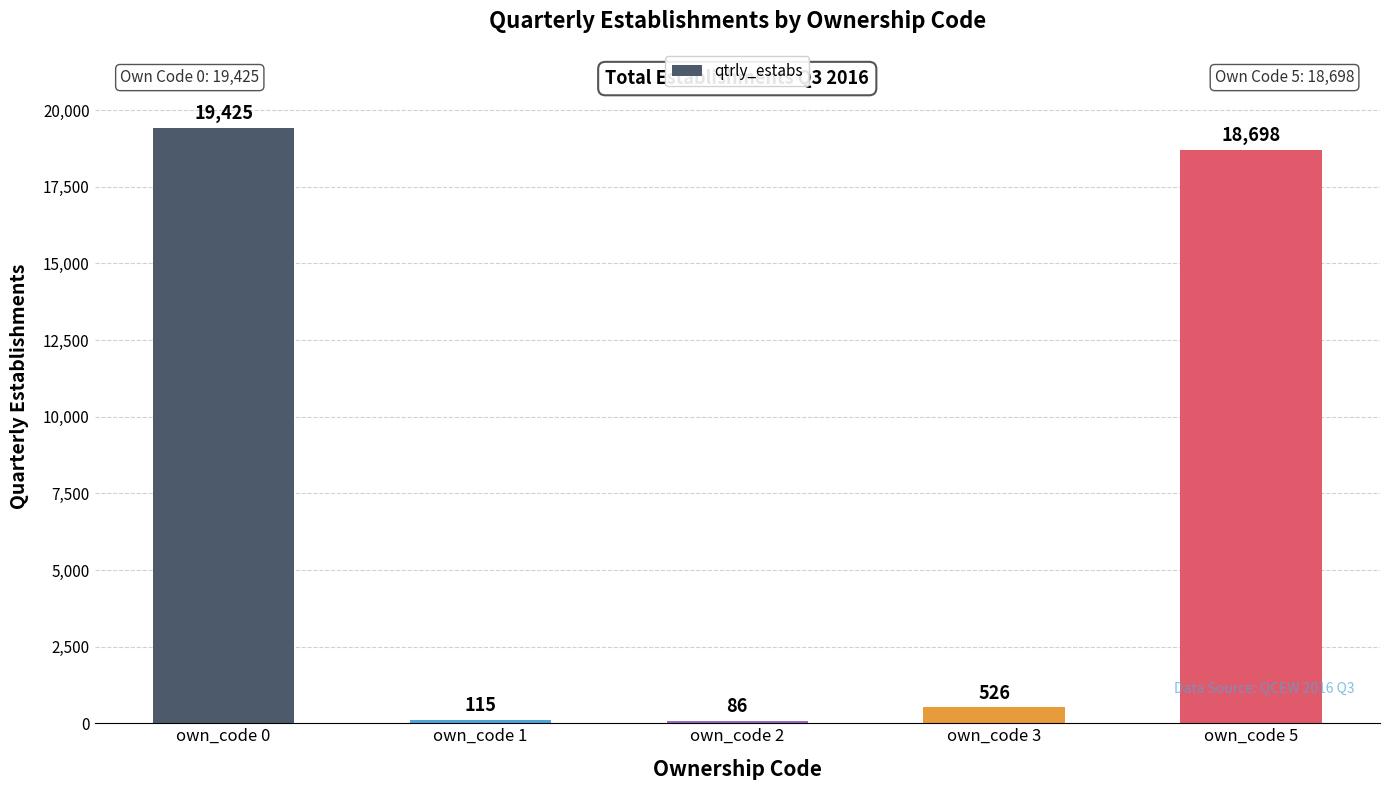

At which label does the data first exceed 526?

own_code 0